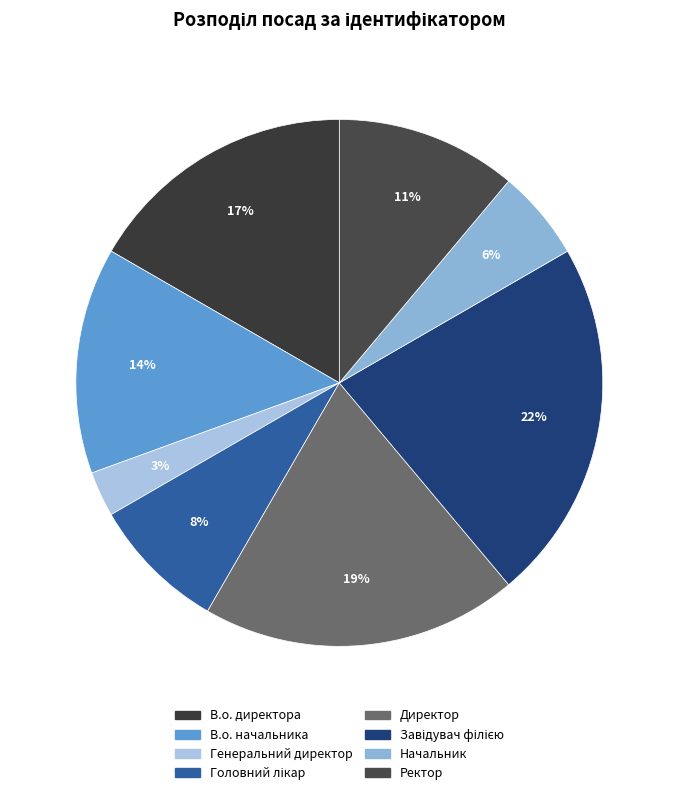

To the nearest percent, what is the difference between the В.о. начальника and Ректор slice percentages?

3%